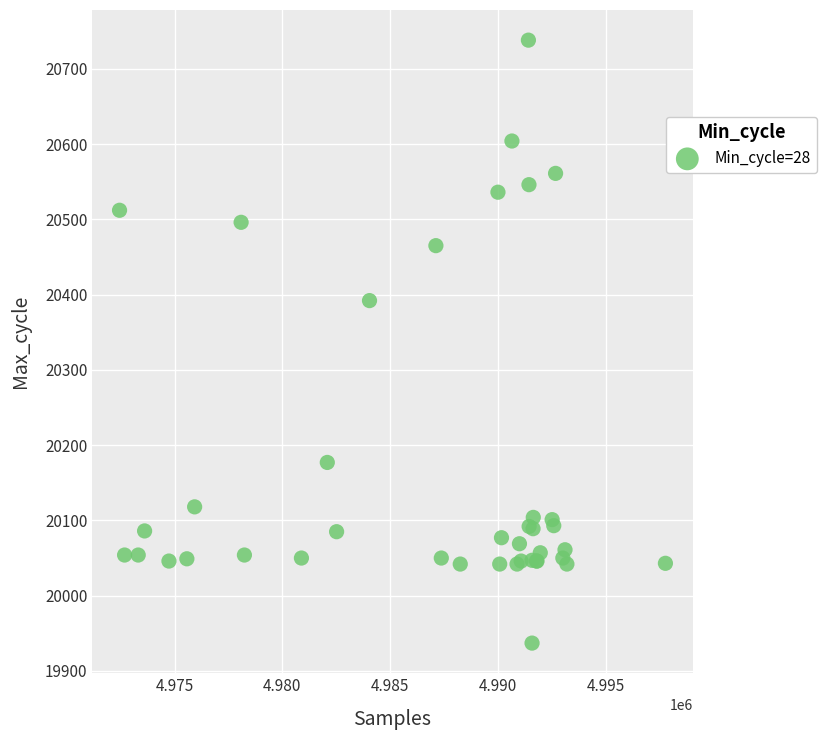

What Y value in the scatter plot is closest to 20337?

20392